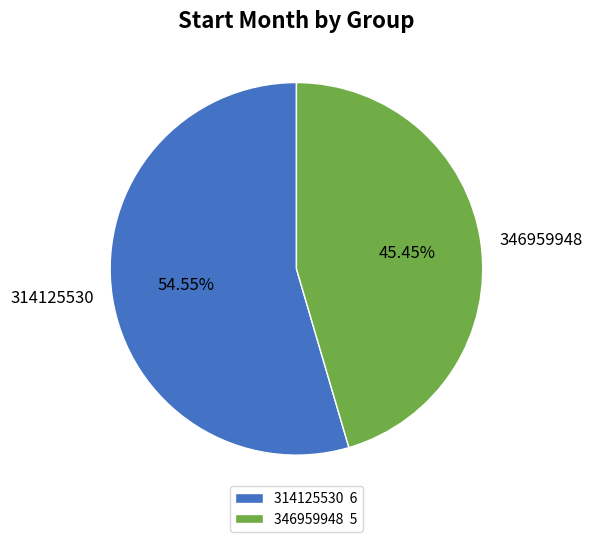

Is there a majority slice in this chart?

Yes